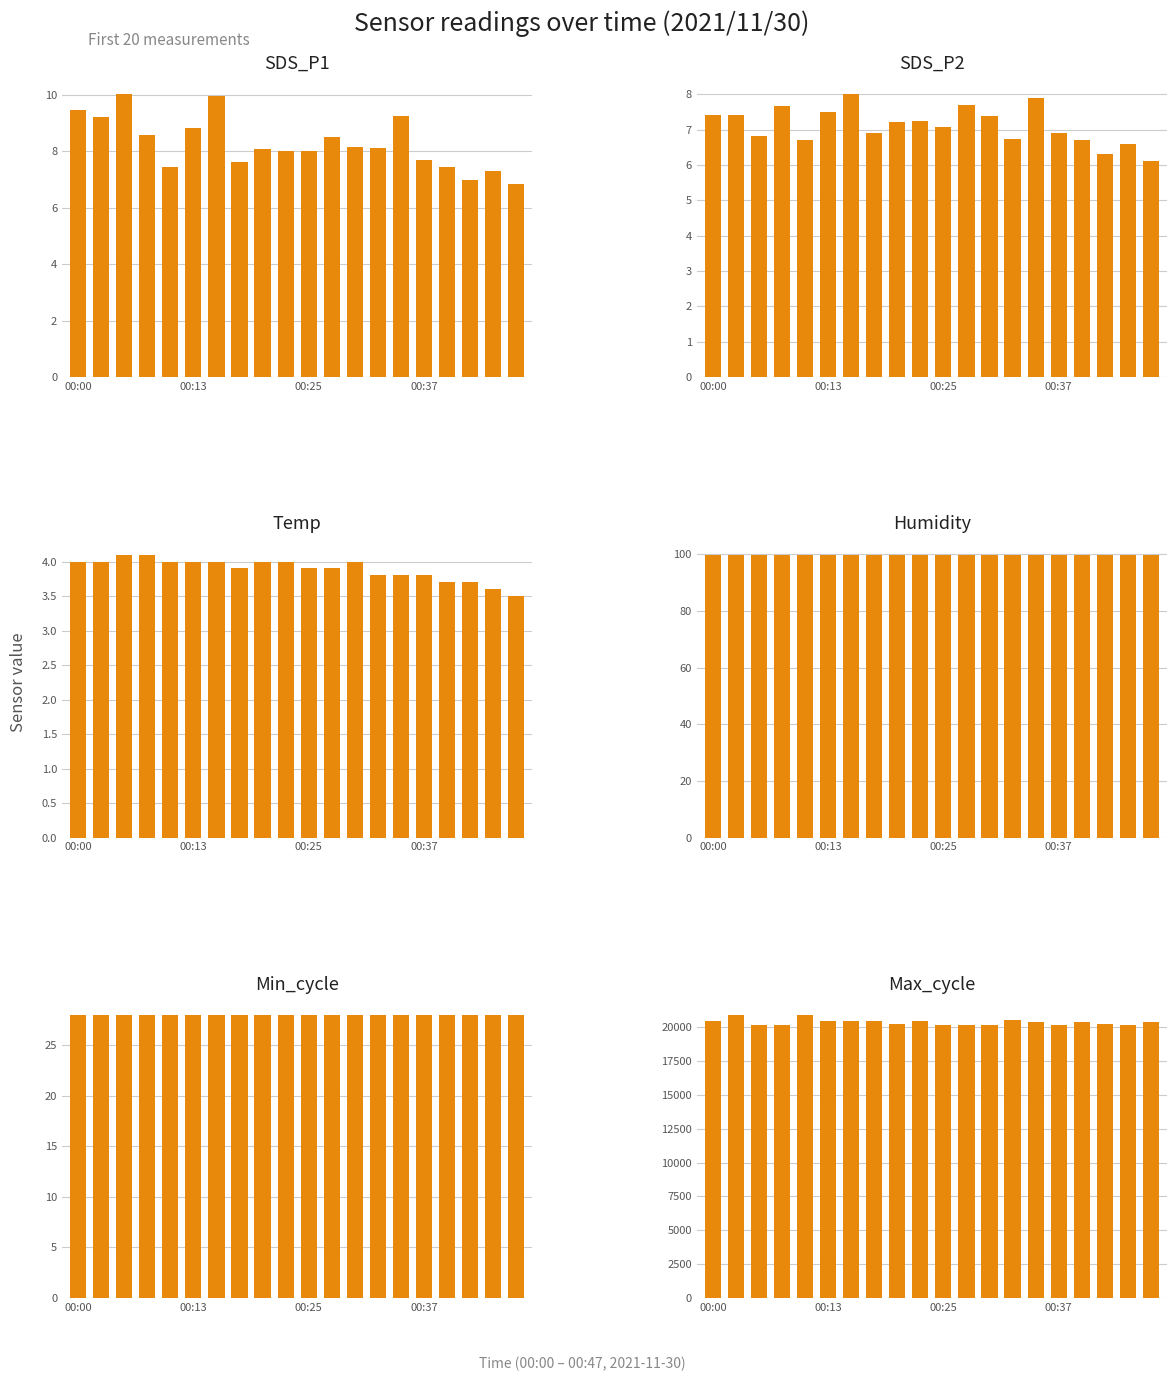

Reading right to left, list all the values displayed in this chart.

SDS_P1: 6.8	7.3	7.0	7.4	7.7	9.3	8.1	8.2	8.5	8.0	8.0	8.1	7.6	10.0	8.8	7.4	8.6	10.0	9.2	9.5
SDS_P2: 6.1	6.6	6.3	6.7	6.9	7.9	6.7	7.4	7.7	7.1	7.2	7.2	6.9	8.0	7.5	6.7	7.7	6.8	7.4	7.4
Temp: 3.5	3.6	3.7	3.7	3.8	3.8	3.8	4.0	3.9	3.9	4.0	4.0	3.9	4.0	4.0	4.0	4.1	4.1	4.0	4.0
Humidity: 99.9	99.9	99.9	99.9	99.9	99.9	99.9	99.9	99.9	99.9	99.9	99.9	99.9	99.9	99.9	99.9	99.9	99.9	99.9	99.9
Min_cycle: 28.0	28.0	28.0	28.0	28.0	28.0	28.0	28.0	28.0	28.0	28.0	28.0	28.0	28.0	28.0	28.0	28.0	28.0	28.0	28.0
Max_cycle: 20406.0	20183.0	20200.0	20407.0	20172.0	20411.0	20560.0	20176.0	20170.0	20183.0	20455.0	20259.0	20454.0	20490.0	20449.0	20895.0	20164.0	20178.0	20874.0	20490.0